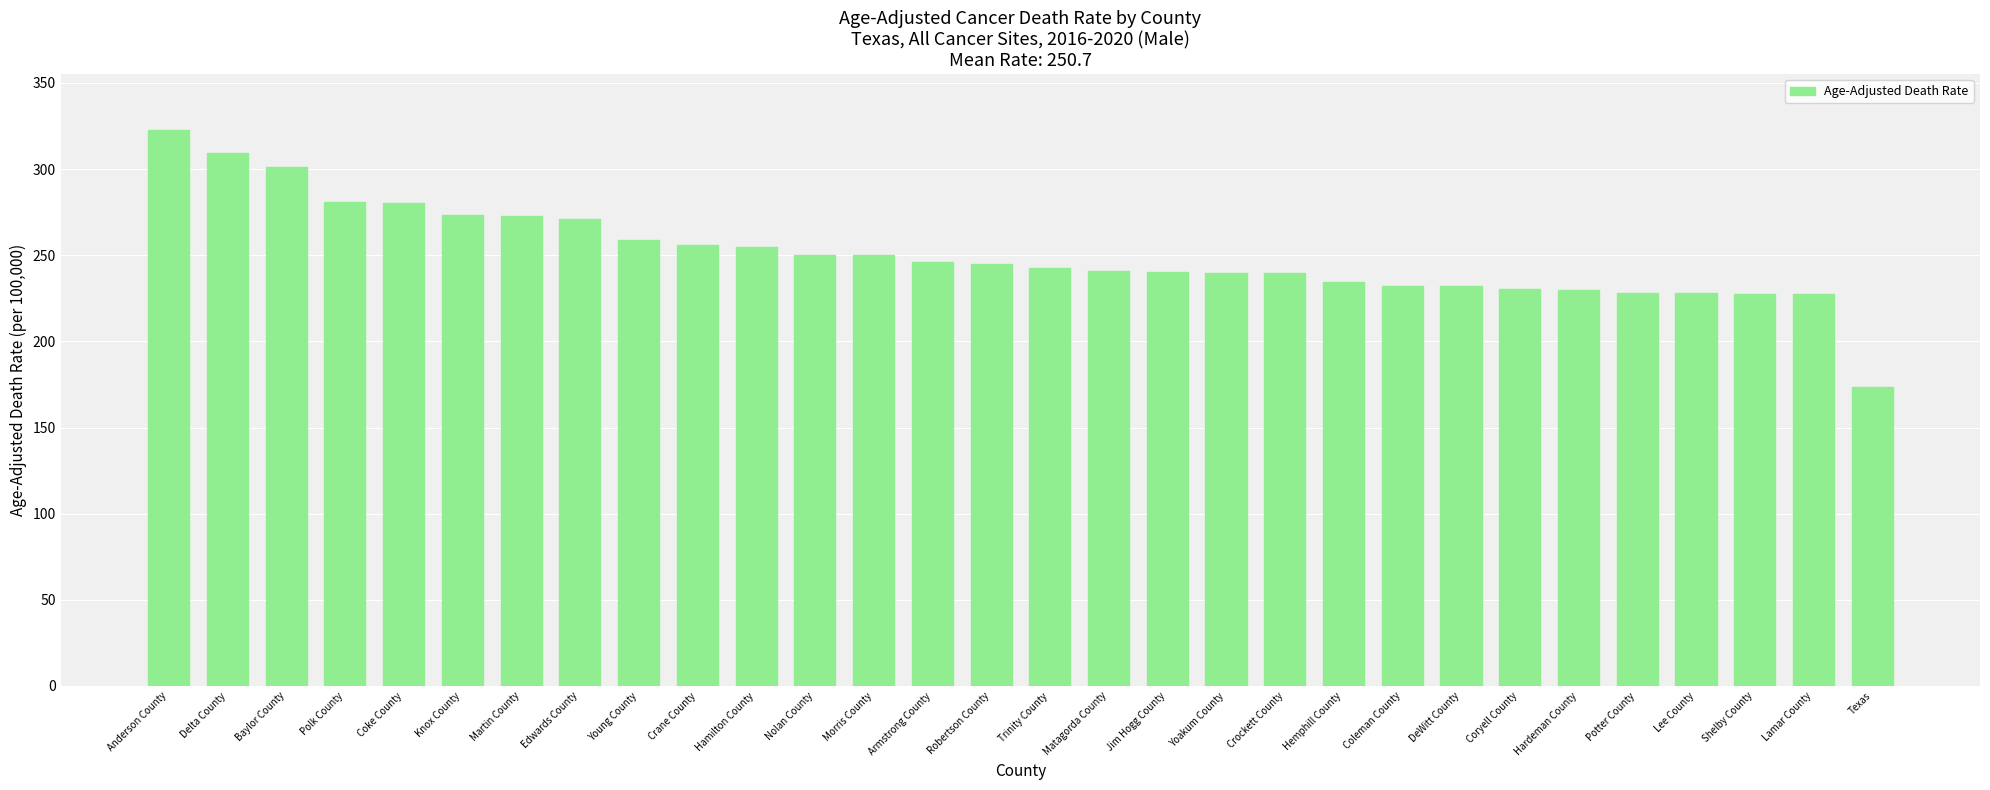

The chart shows a value of 280.4 at Coke County. True or false?

True